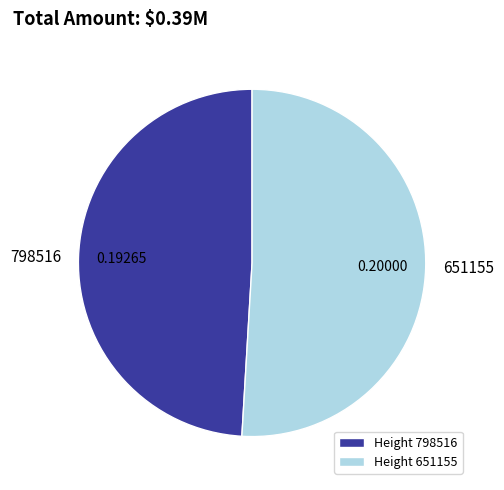

Which category has the smallest portion of the pie?

Height 798516